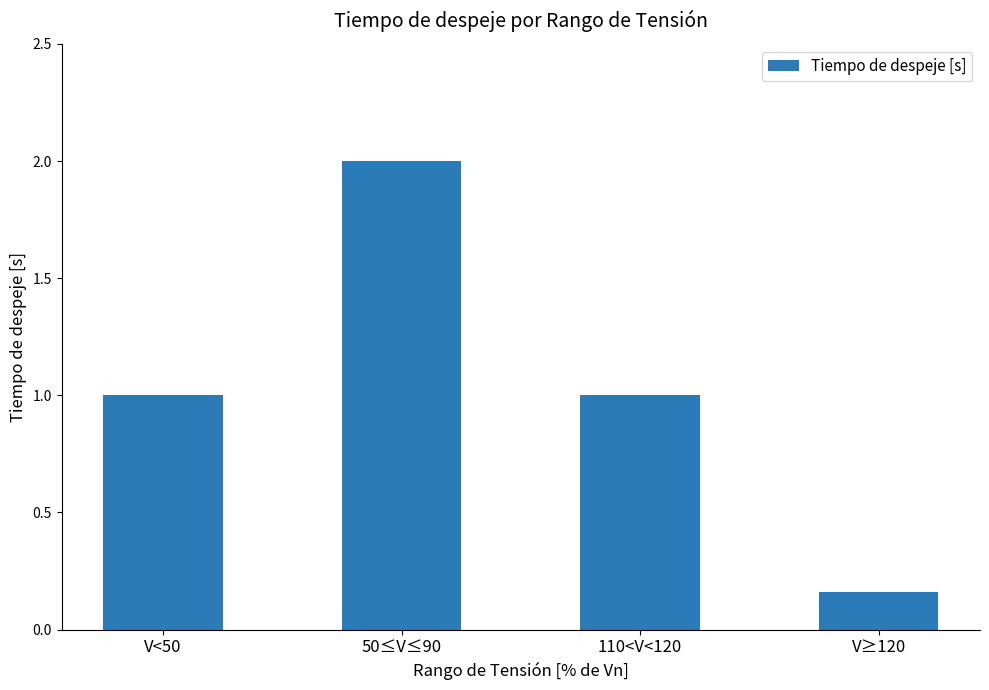

Which category has the highest value across all series?

50≤V≤90